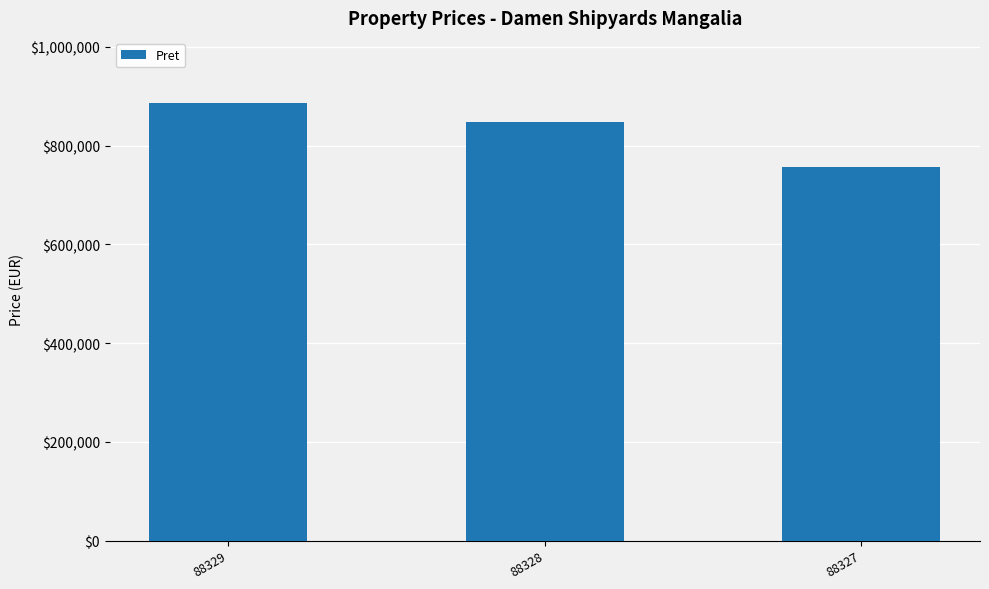

Between 88327 and 88329, which is larger?

88329